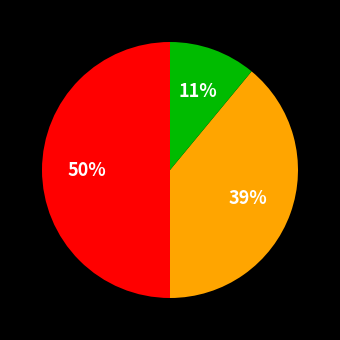

To the nearest percent, what is the average slice percentage?

33%